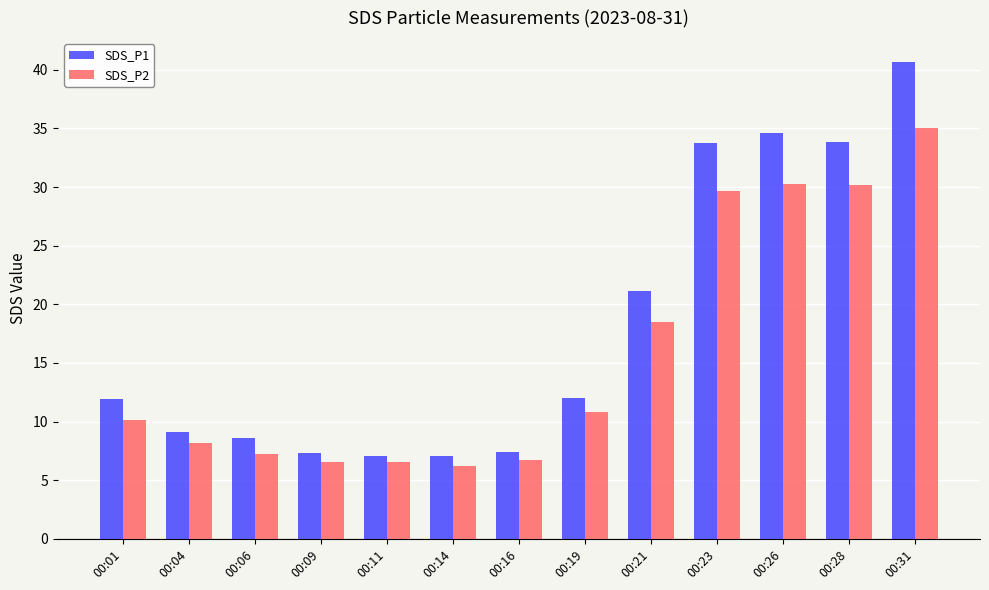

How many bars are there in each group?

2